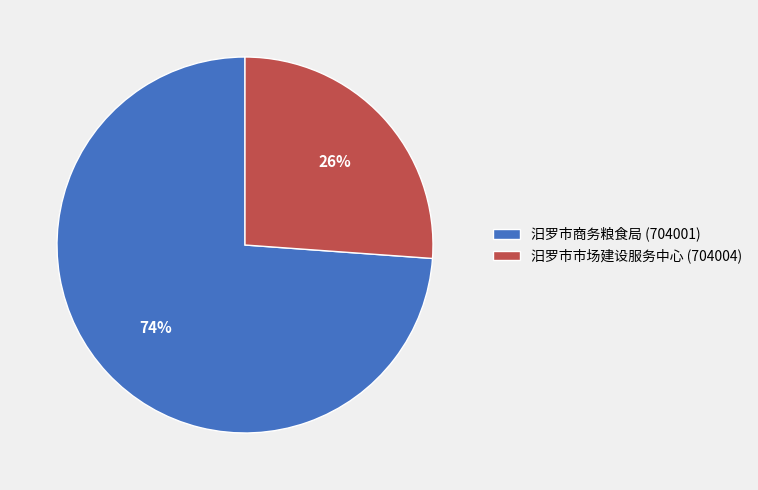

To the nearest percent, what is the difference between the largest and smallest slice percentages?

48%